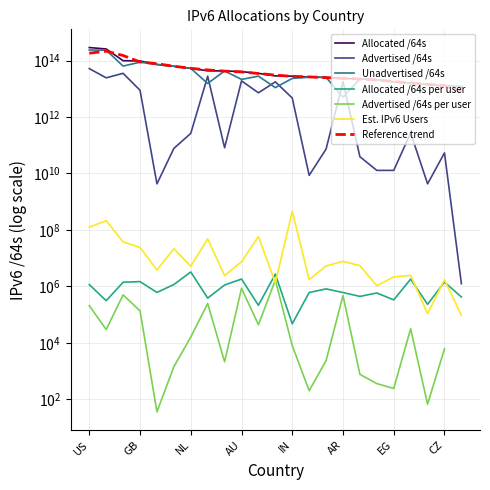

What is the sum of the Allocated /64s values at ES and CZ?

38272463601664